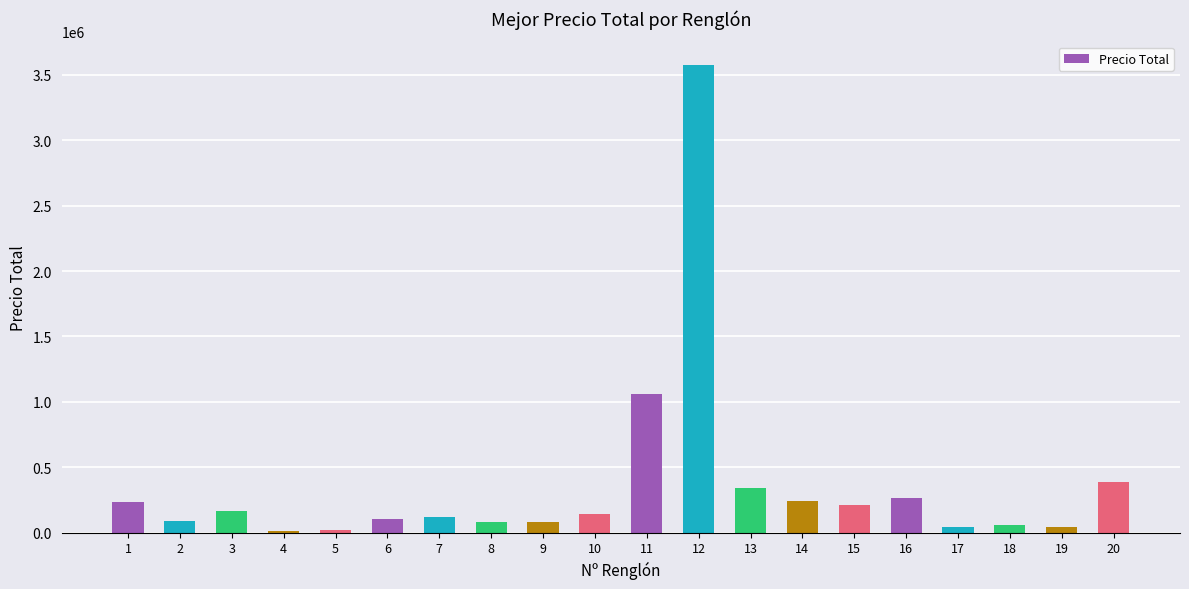

What is the greatest value displayed?

3577600